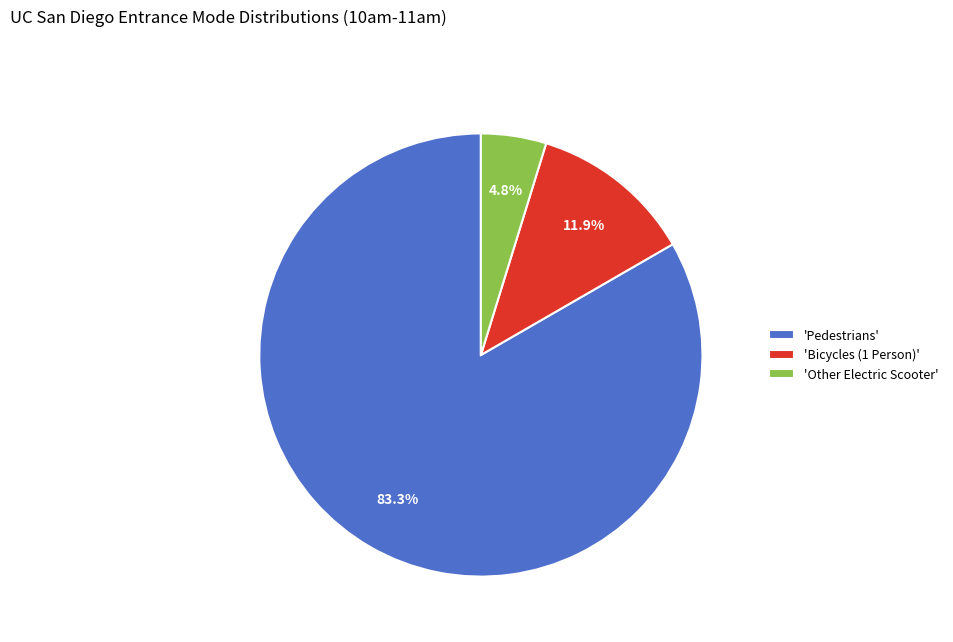

Which slice is the smallest?

'Other Electric Scooter'